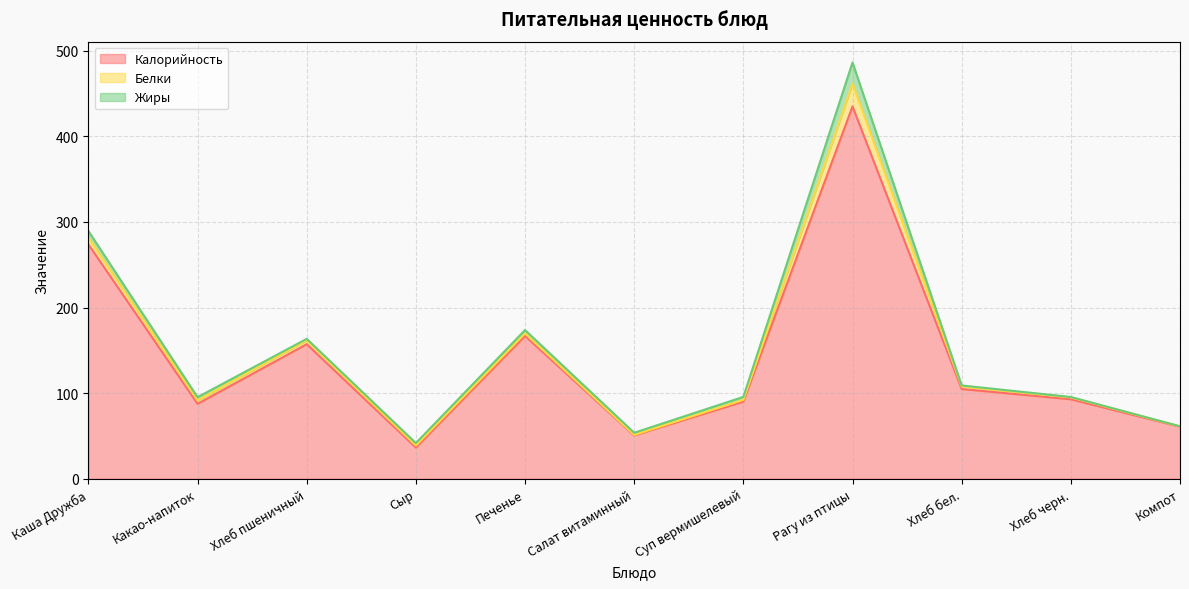

What is the difference between the maximum and minimum values in the Белки series?

26.2